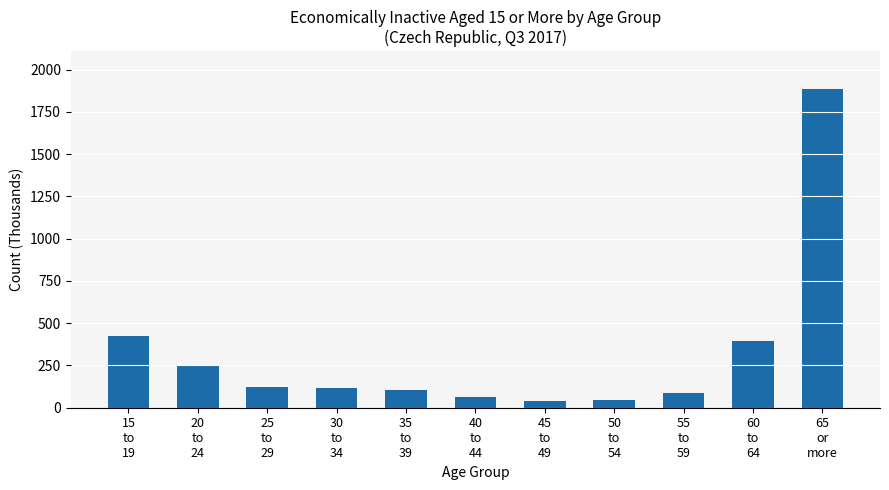

What is the value of the 9th bar from the left?

85.7